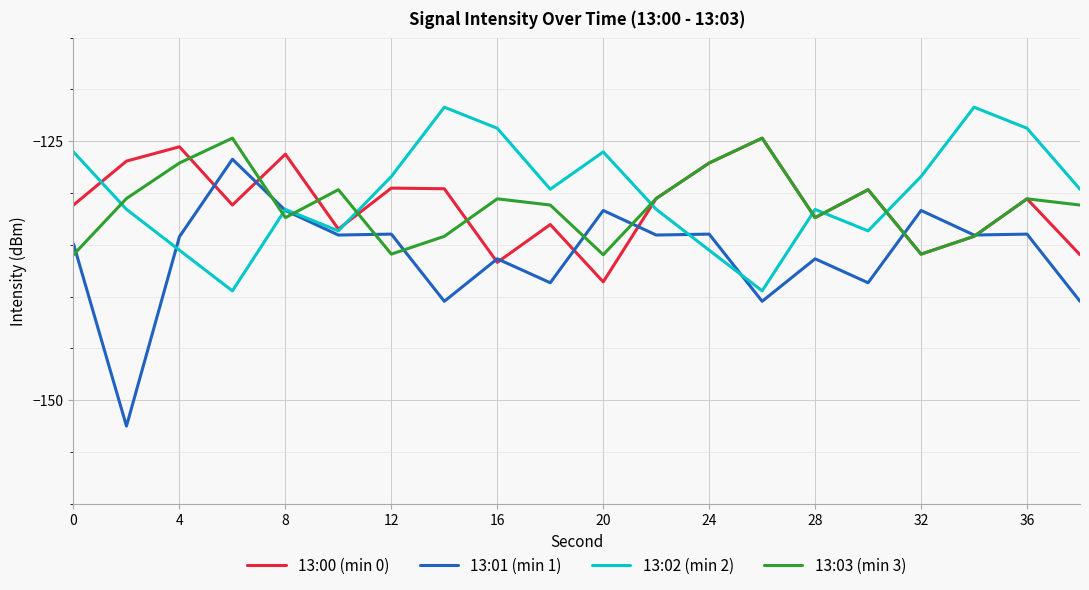

What is the lowest value of the 13:03 (min 3) series?

-136.0